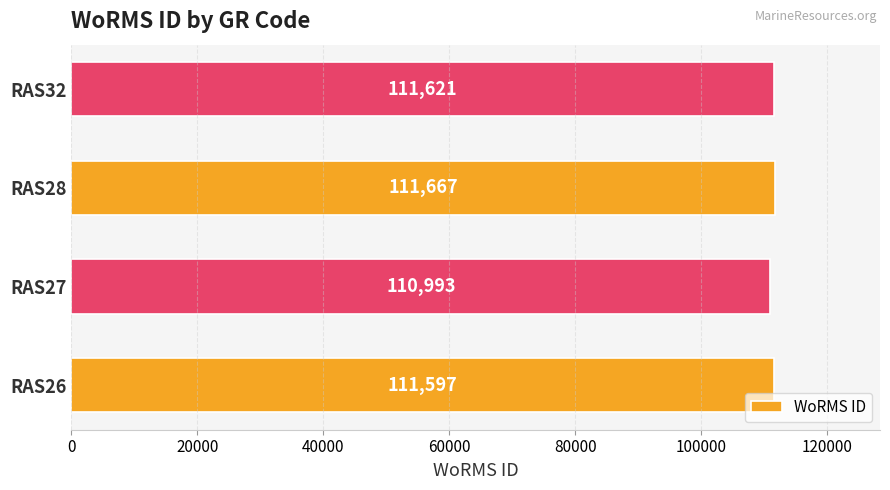

List the labels in order of value, largest first.

RAS28, RAS32, RAS26, RAS27